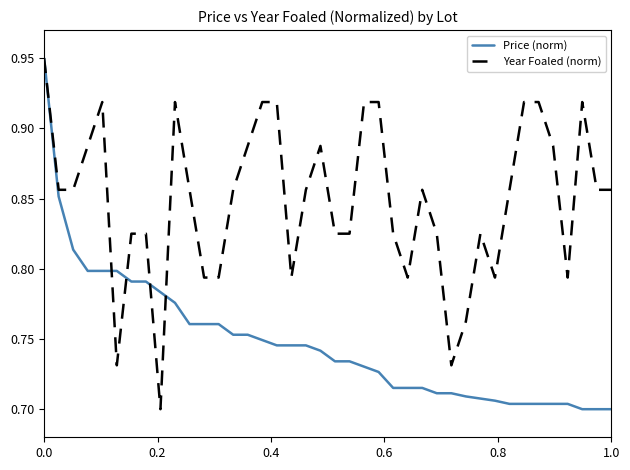

Rank the series by their average value, from lowest to highest.

Price (norm), Year Foaled (norm)